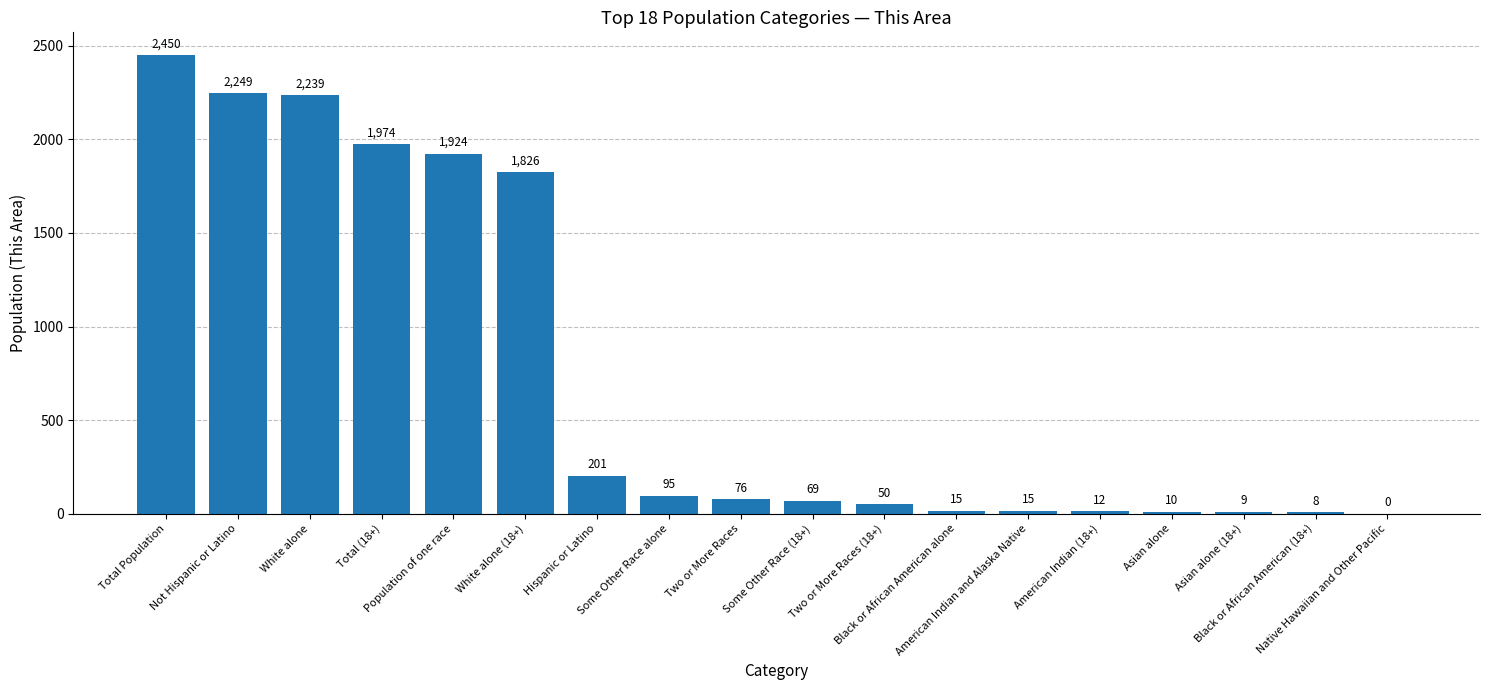

What is the sum of the values at White alone and Black or African American (18+)?

2247